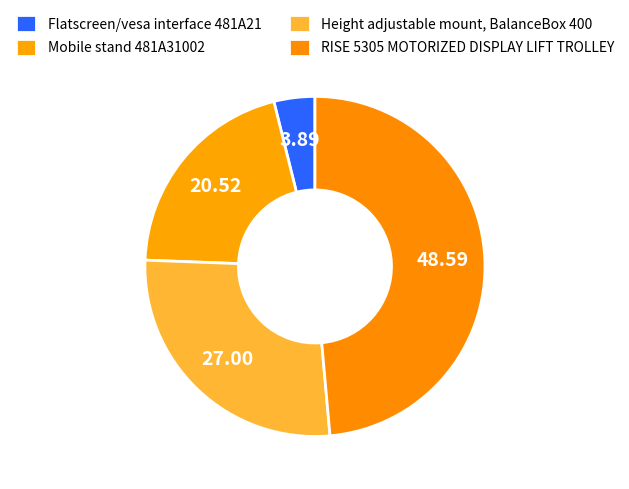

Is it true that Mobile stand 481A31002 is 21% of the pie?

True